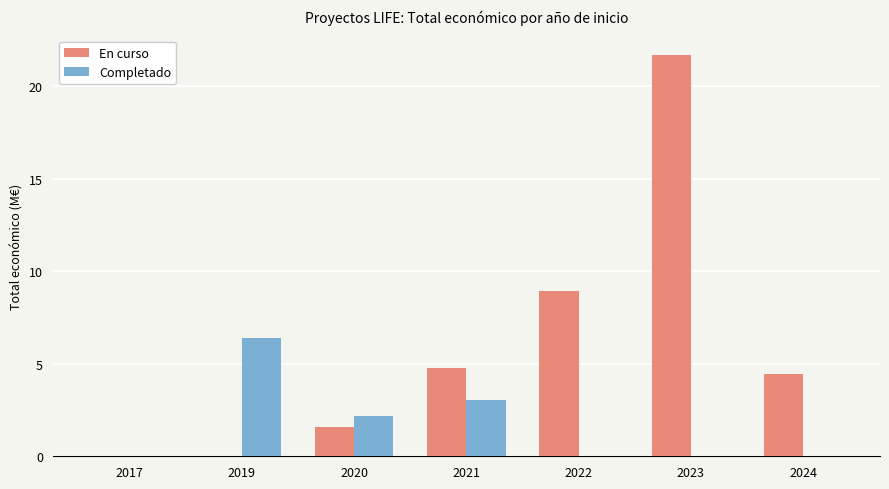

The En curso series shows -14.0 at 2017. True or false?

False